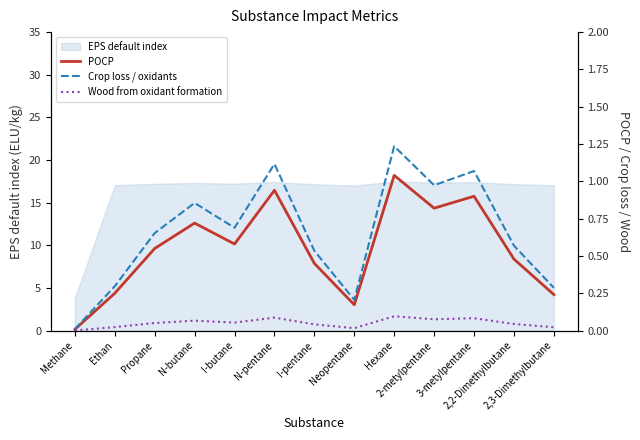

What is the average value of the Wood from oxidant formation series?

0.1